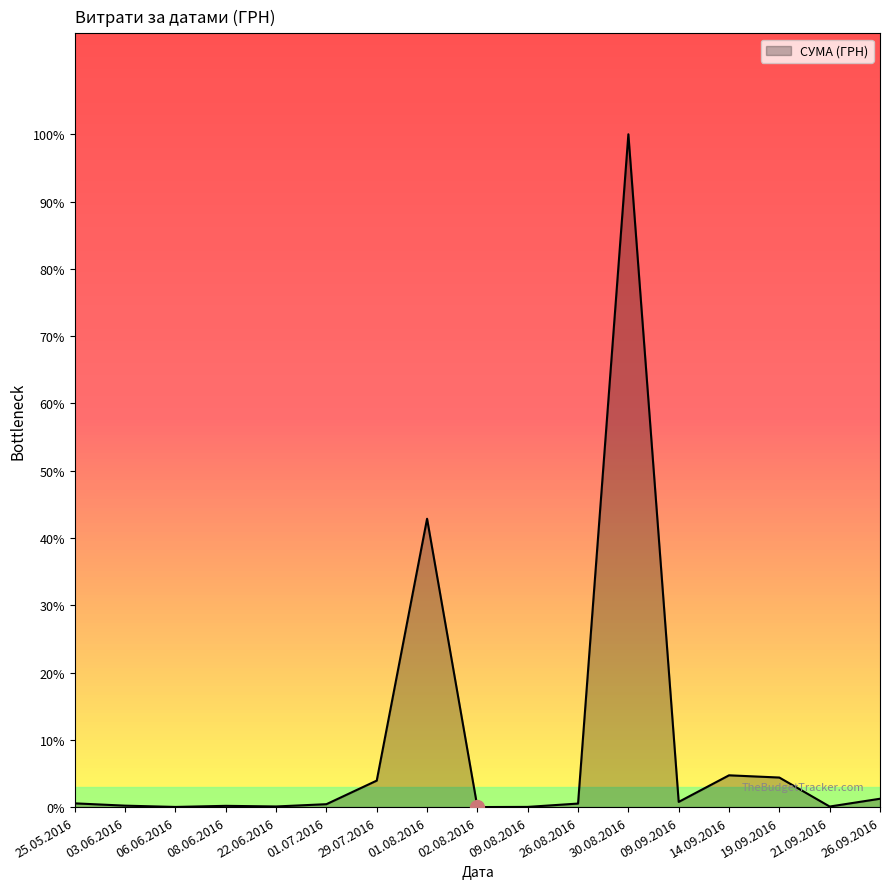

Does the chart have visible grid lines?

No